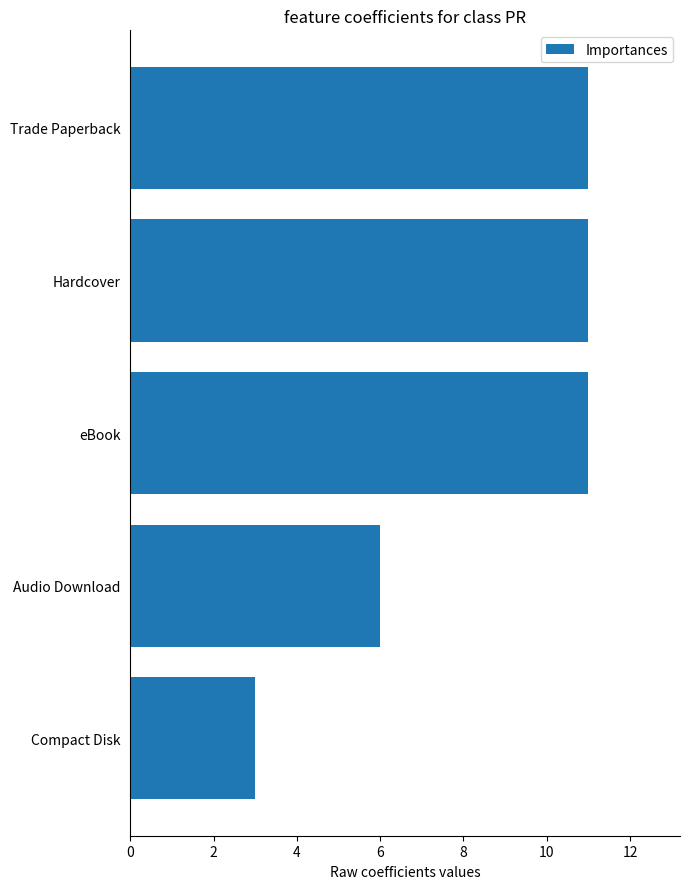

Where is the data nearest to the value 7?

Audio Download